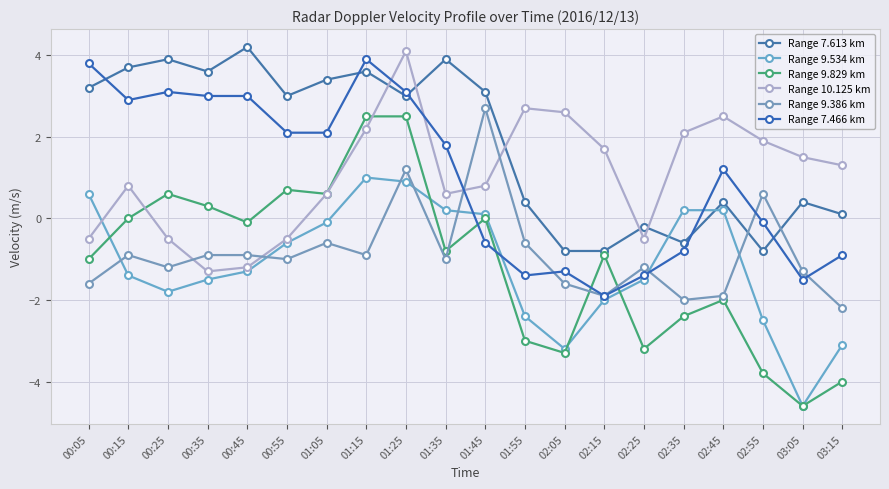

True or false: Range 7.613 km has a value of 3.4 at 01:05.

True